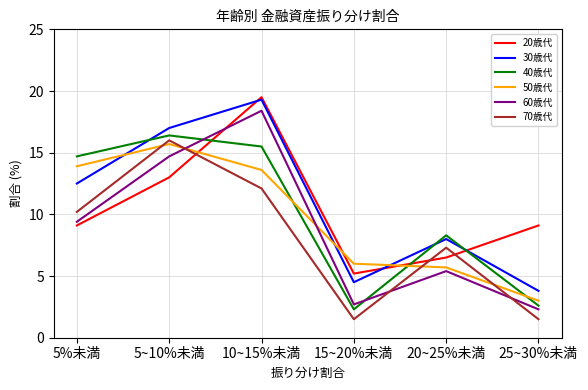

How many intersections are there between 30歳代 and 20歳代?

3